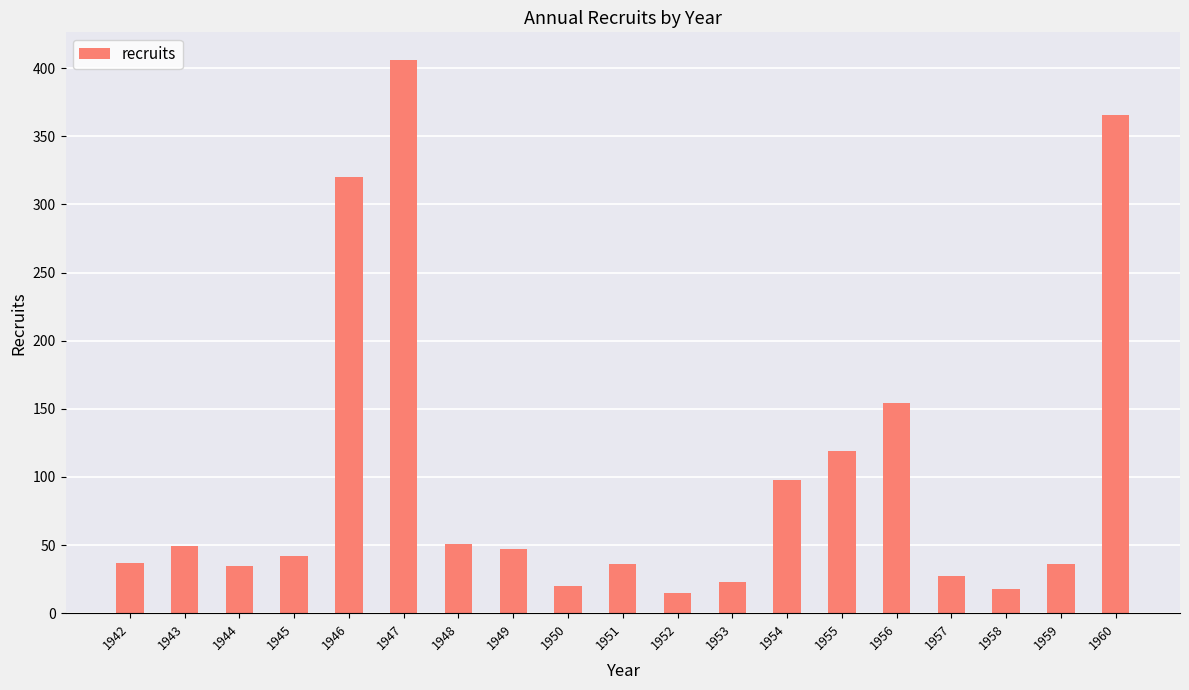

Where does the data first go above 42?

1943